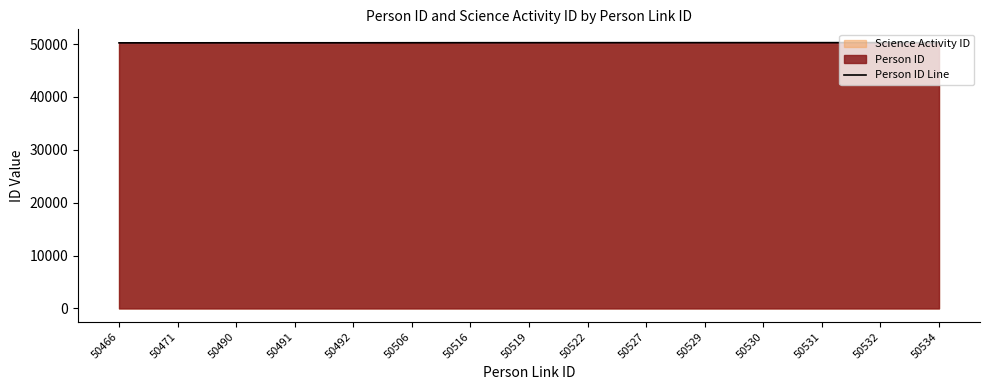

What is the value of the 13th point from the left?

50263